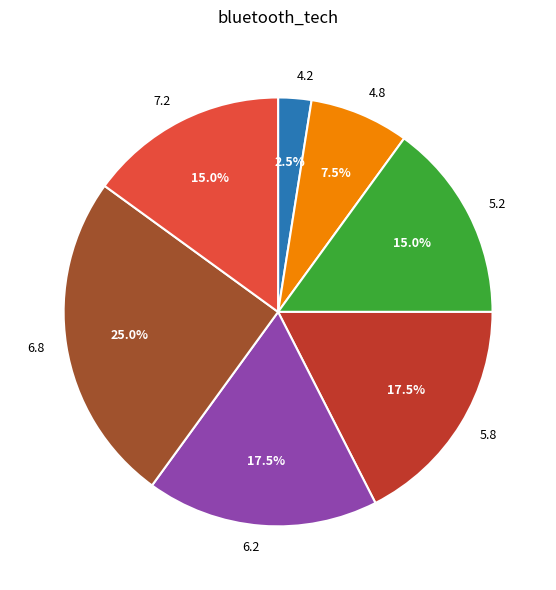

Does 6.2 represent more than half of the total?

No